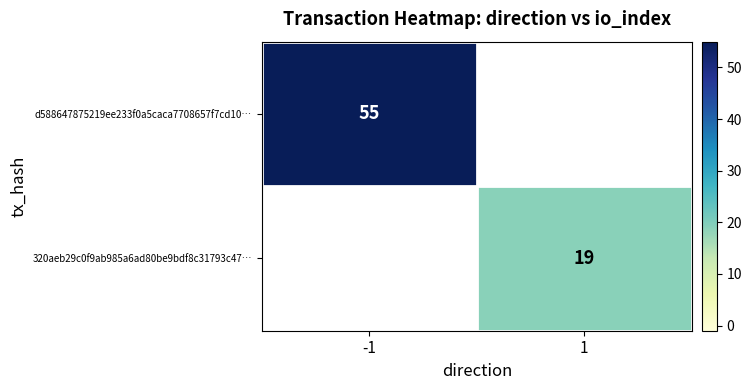

At which category does the chart reach its peak across all series?

-1